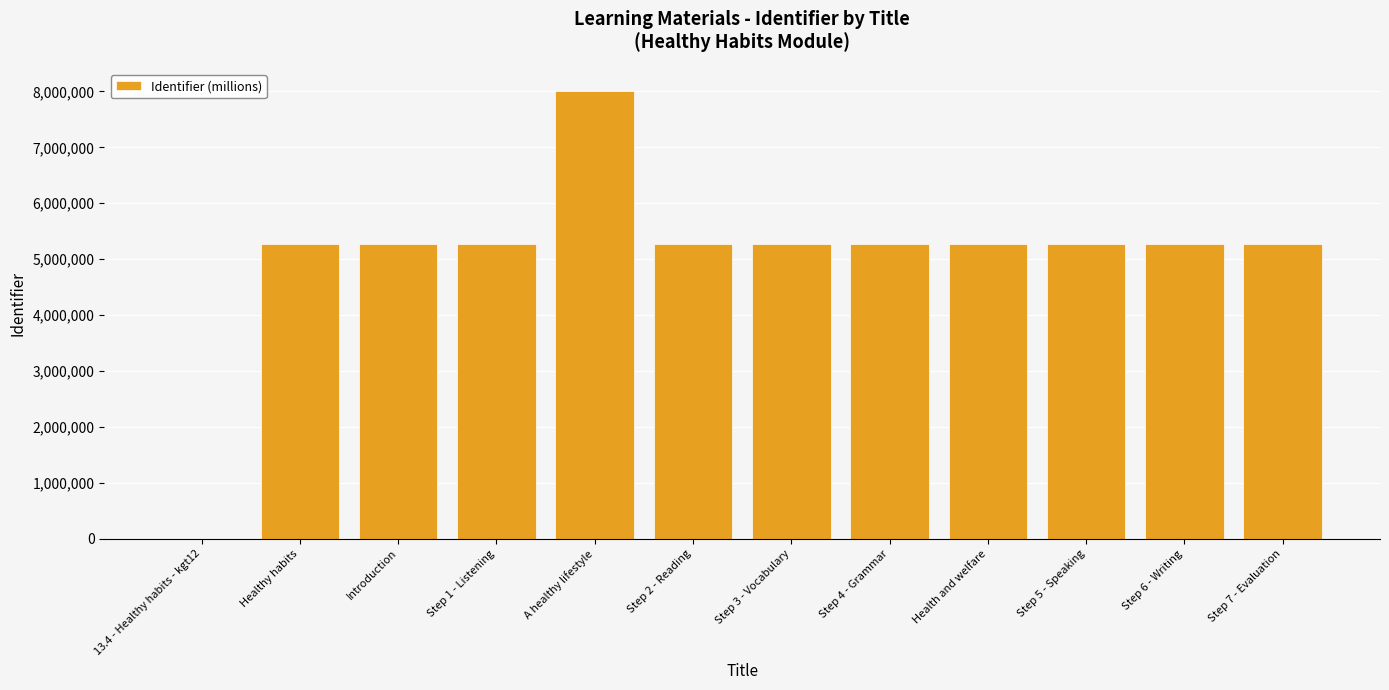

Approximately how many times larger is the value at Step 5 - Speaking compared to Step 6 - Writing?

1.0